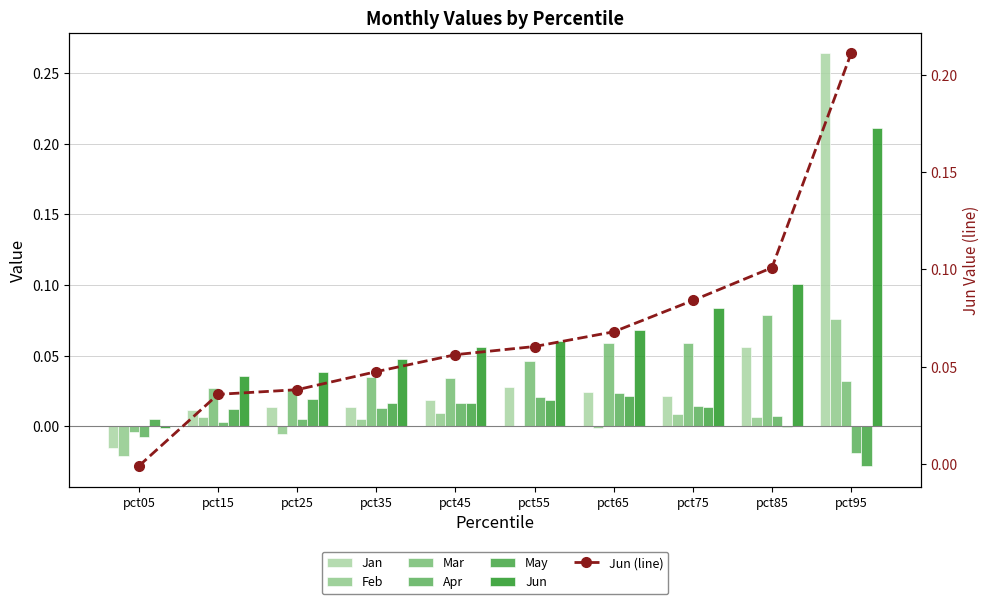

The value of Jun at pct05 is -0.0. True or false?

False